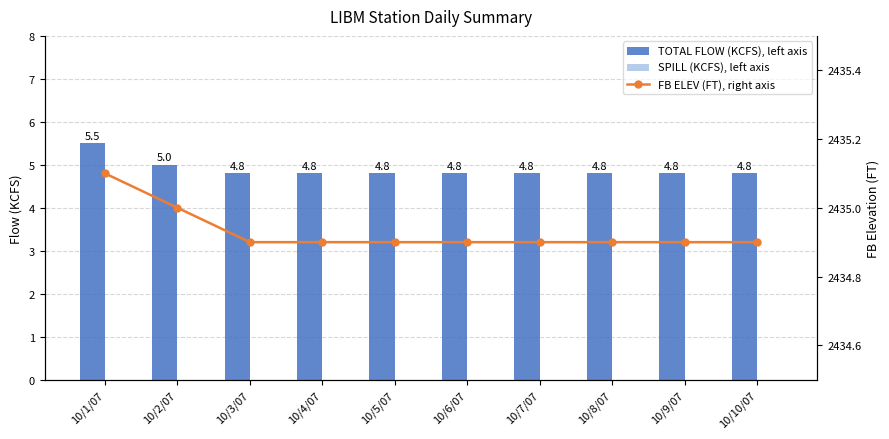

True or false: FB ELEV (FT), right axis has a value of 1160.5 at 10/5/07.

False